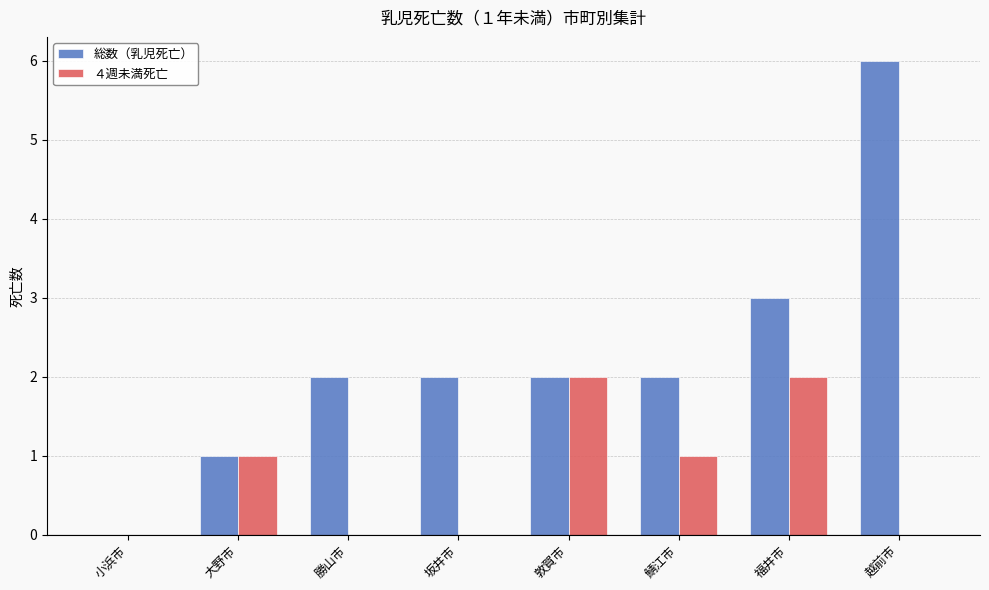

Reading left to right, transcribe all the data shown in this chart.

総数（乳児死亡）: 0	1	2	2	2	2	3	6
４週未満死亡: 0	1	0	0	2	1	2	0